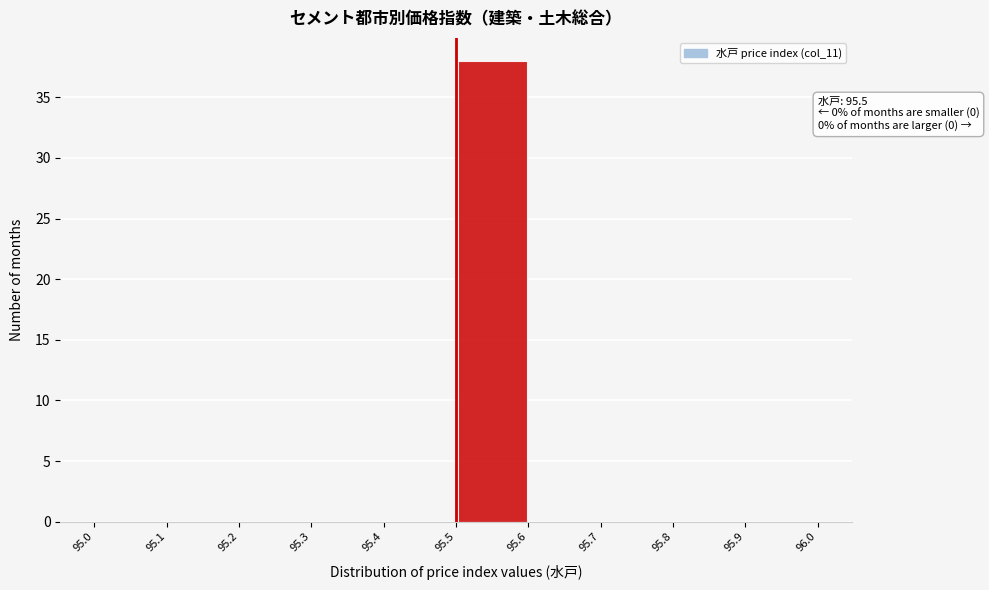

Which range on the x-axis has the tallest bar?

95.5 to 95.6